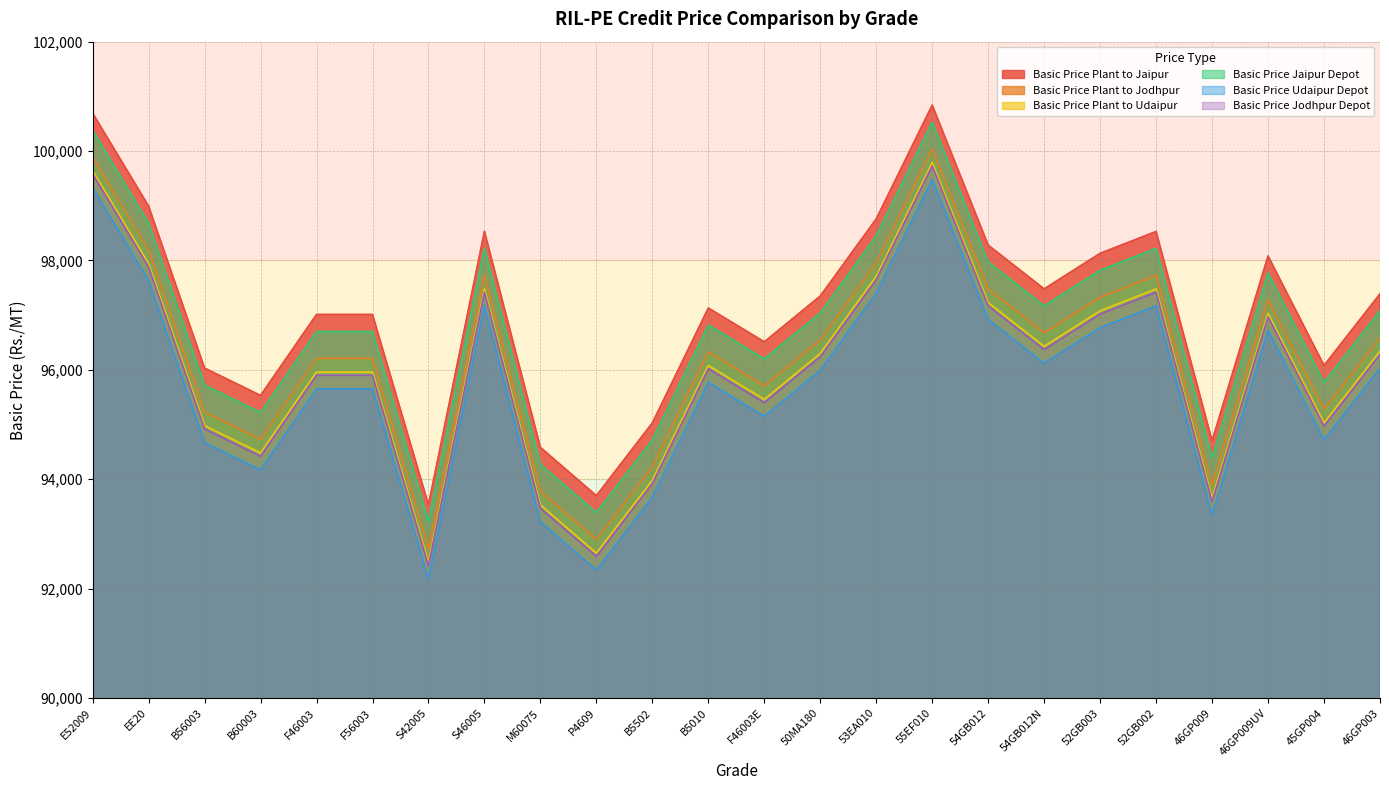

Reading left to right, transcribe all the data shown in this chart.

Basic Price Plant to Jaipur: 100692	98992	96032	95532	97012	97012	93532	98532	94582	93700	95030	97130	96512	97350	98760	100840	98280	97480	98130	98530	94702	98082	96080	97390
Basic Price Plant to Jodhpur: 99890	98190	95230	94730	96210	96210	92730	97730	93780	92900	94230	96330	95710	96550	97960	100040	97478	96678	97328	97728	93900	97280	95278	96588
Basic Price Plant to Udaipur: 99641	97941	94981	94481	95961	95961	92481	97481	93531	92650	93980	96080	95461	96300	97710	99790	97230	96430	97080	97480	93651	97031	95030	96340
Basic Price Jaipur Depot: 100380	98680	95720	95220	96700	96700	93220	98220	94270	93390	94720	96820	96200	97040	98450	100530	97970	97170	97820	98220	94390	97770	95770	97080
Basic Price Udaipur Depot: 99330	97630	94670	94170	95650	95650	92170	97170	93220	92340	93670	95770	95150	95990	97400	99480	96920	96120	96770	97170	93340	96720	94720	96030
Basic Price Jodhpur Depot: 99580	97880	94920	94420	95900	95900	92420	97420	93470	92590	93920	96020	95400	96240	97650	99730	97170	96370	97020	97420	93590	96970	94970	96280